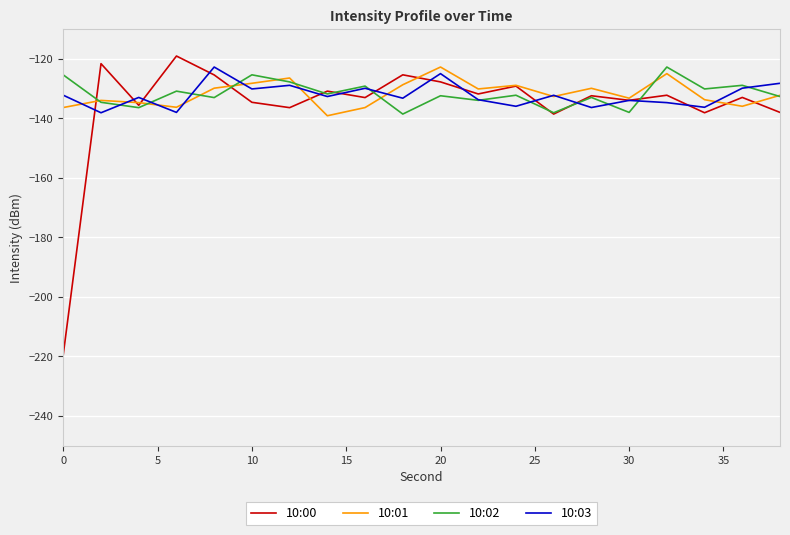

How many interior local peaks does the 10:01 series have?

6